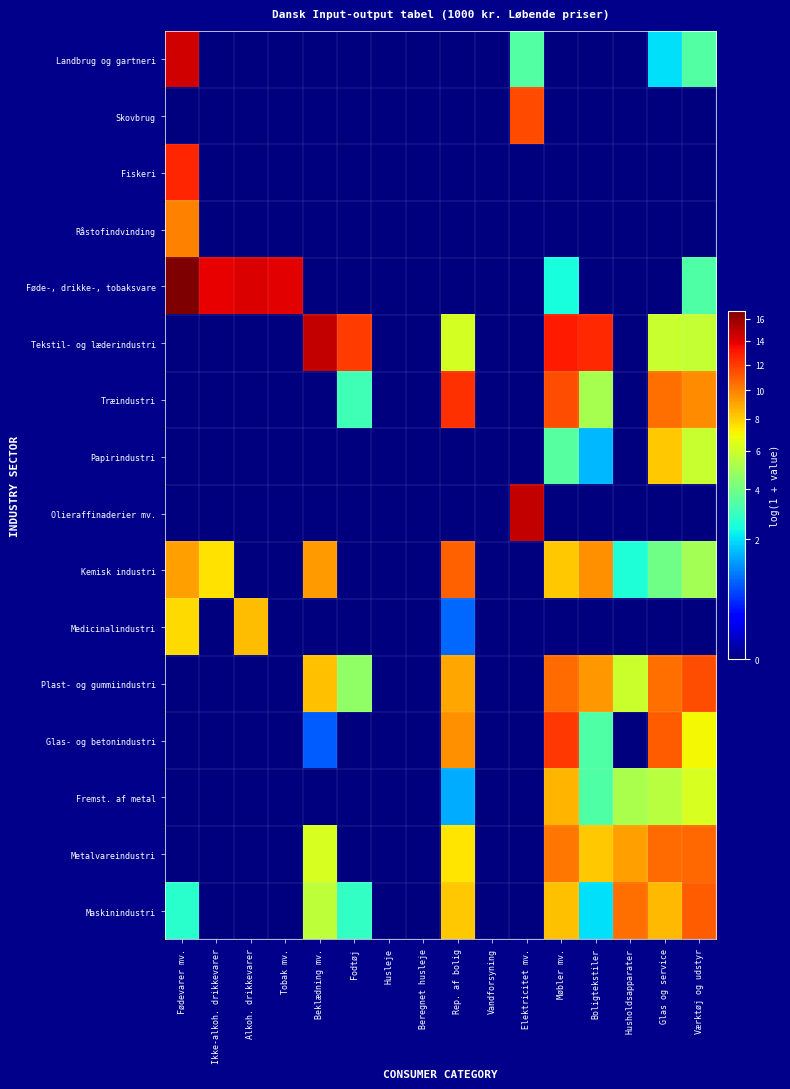

What is the total value across all series at Fødevarer mv.?

73.3